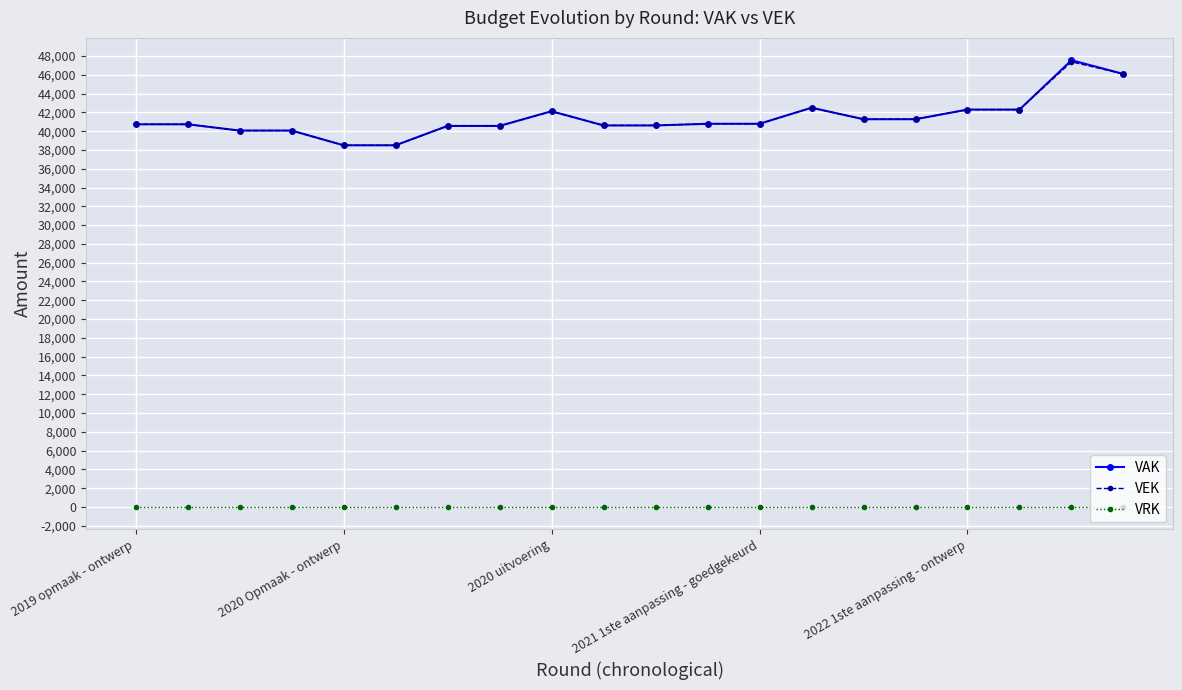

What is the highest value of the VEK series?

47376